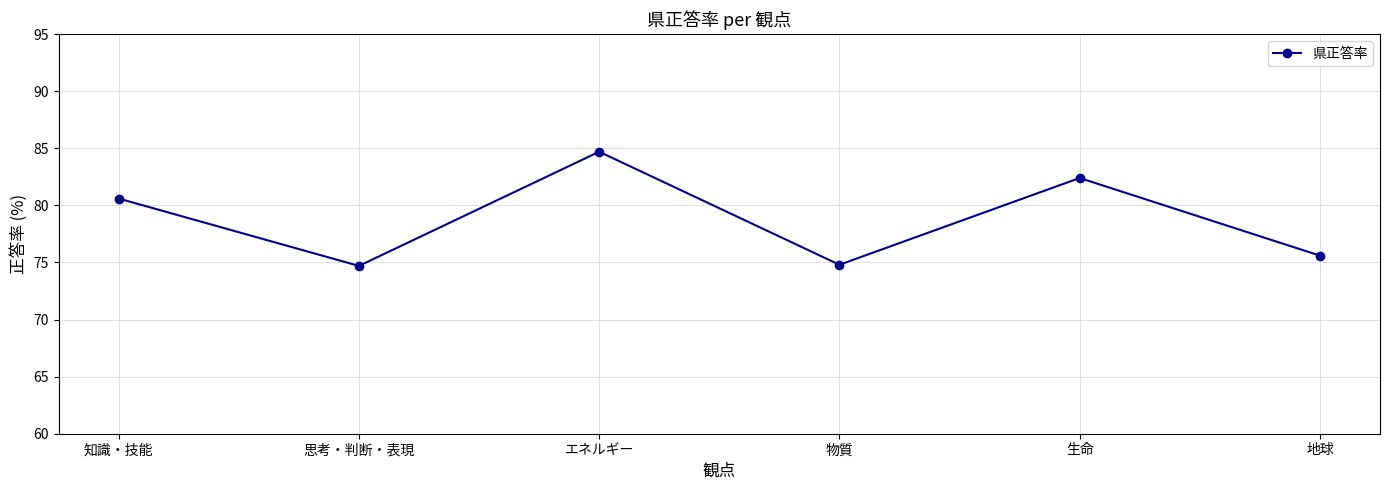

What is the change in value from 思考・判断・表現 to 地球?

+0.9